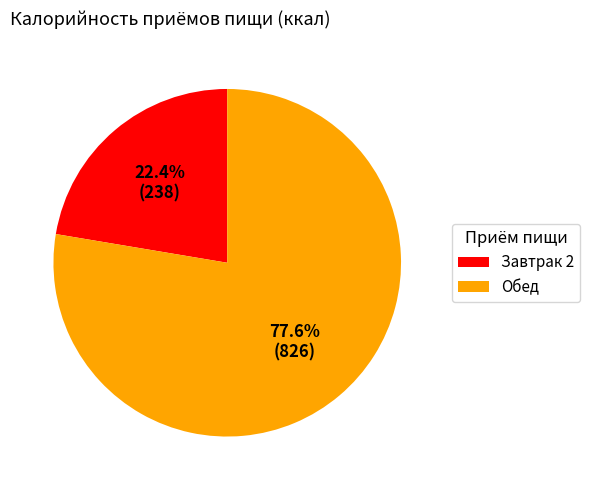

Is there any slice that represents more than half of the pie?

Yes